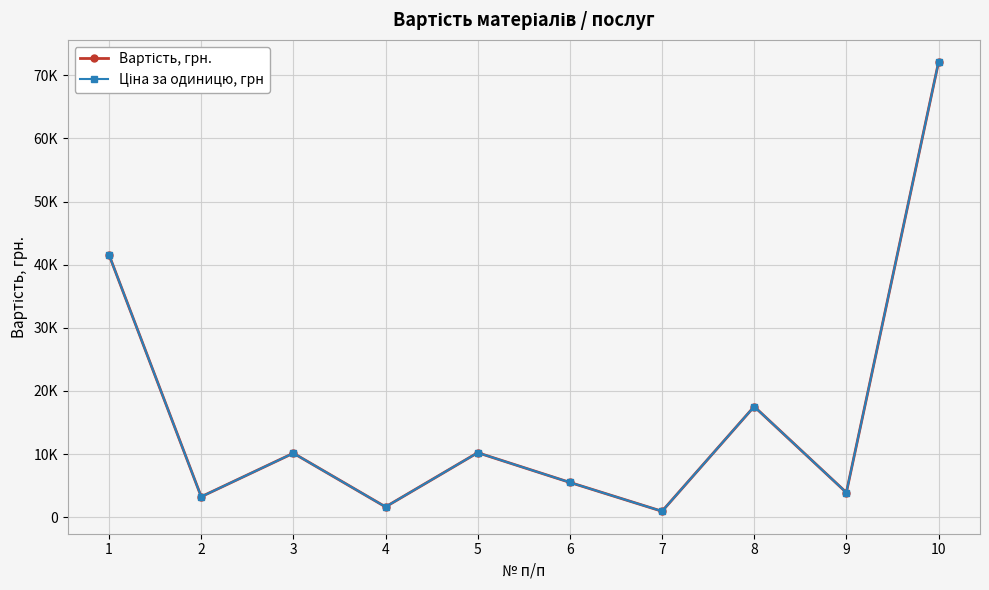

At which category does Вартість, грн. reach its first local peak?

3